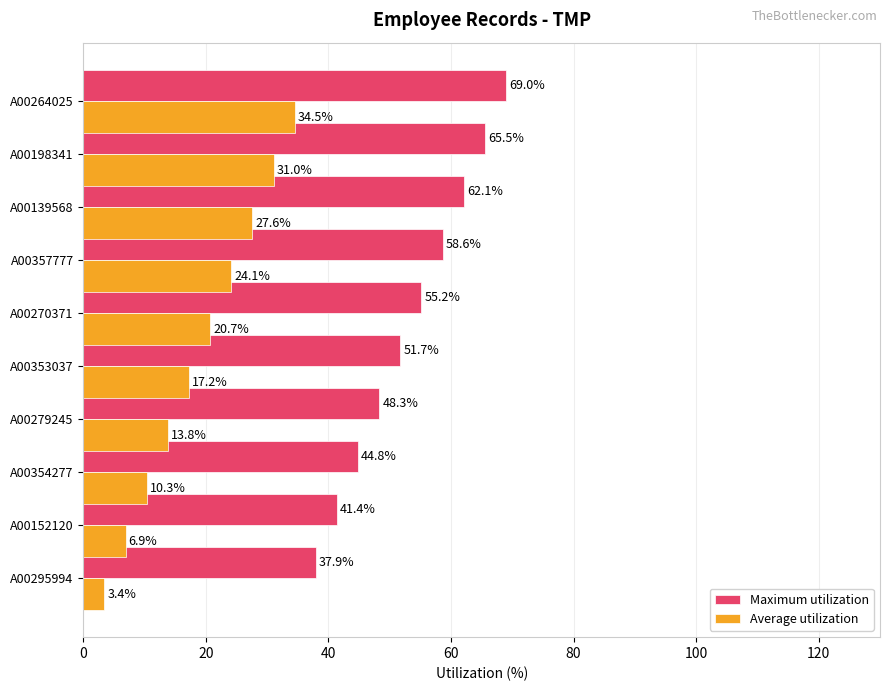

What is the difference between the highest and lowest values at A00270371?

34.5